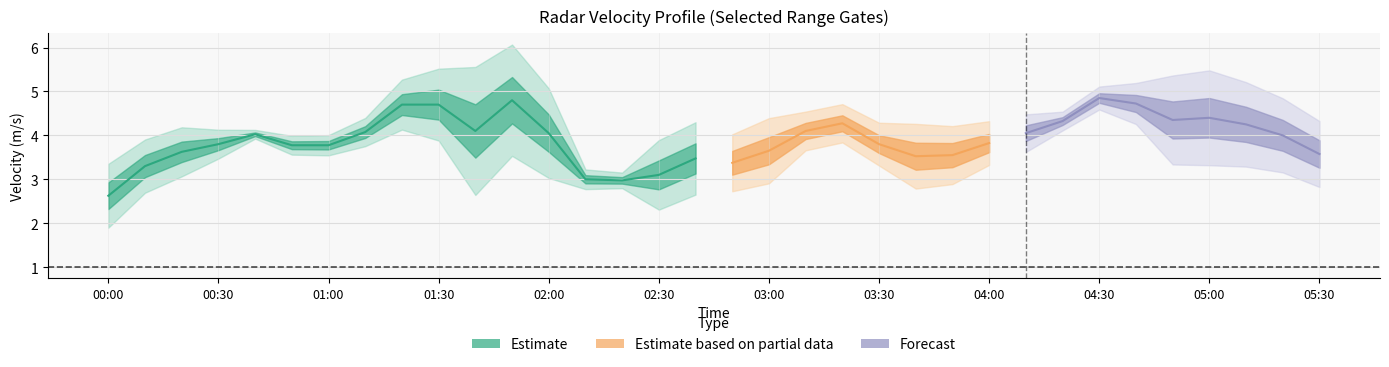

At which category is the sum across all series the highest?

2017/07/19 04:30